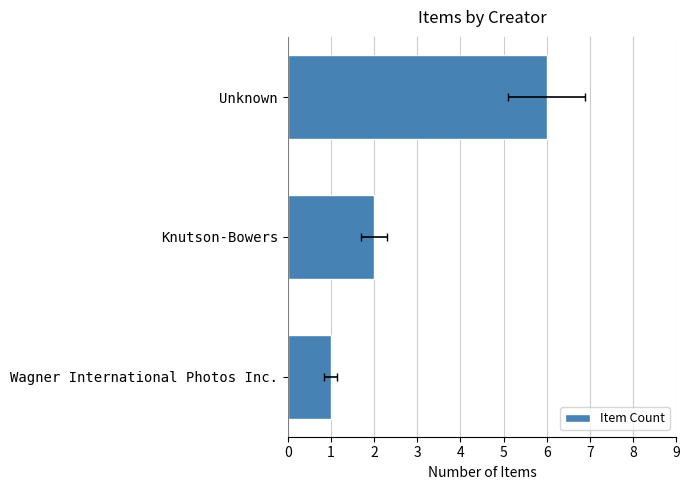

What is the value of the 1st bar from the left?

6